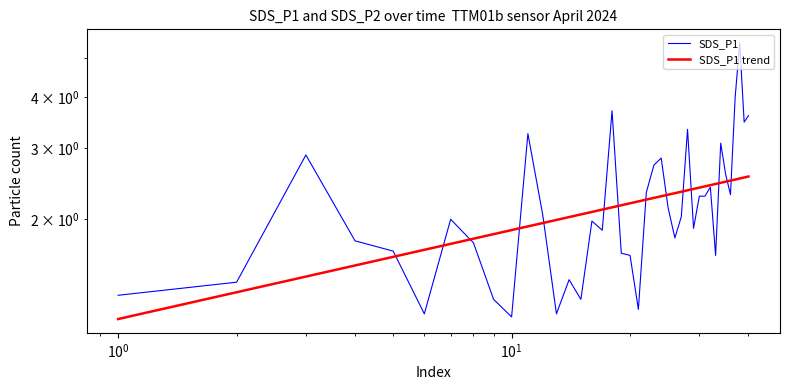

True or false: SDS_P1 and SDS_P1 trend intersect in this chart.

True